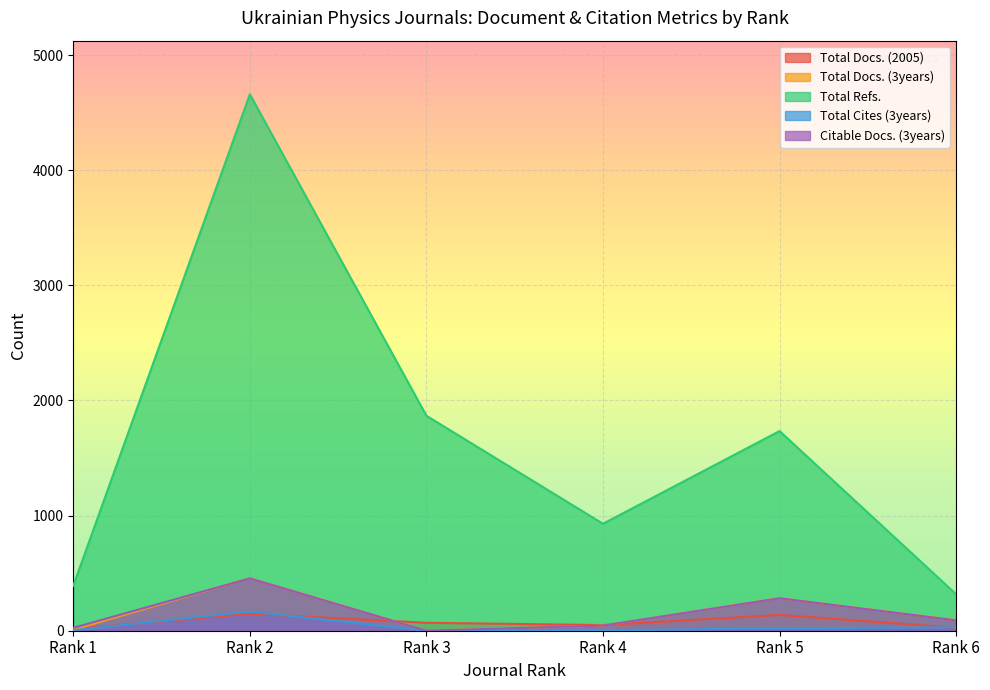

What are all the series names shown in the legend?

Total Docs. (2005), Total Docs. (3years), Total Refs., Total Cites (3years), Citable Docs. (3years)